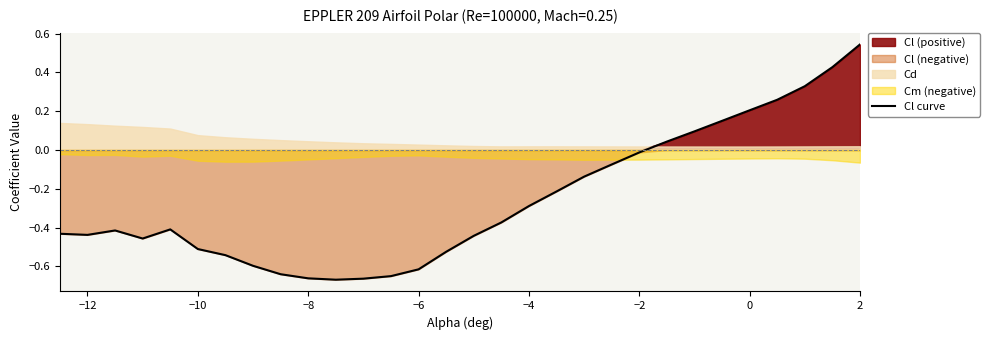

What is the maximum value shown in the chart?

0.5